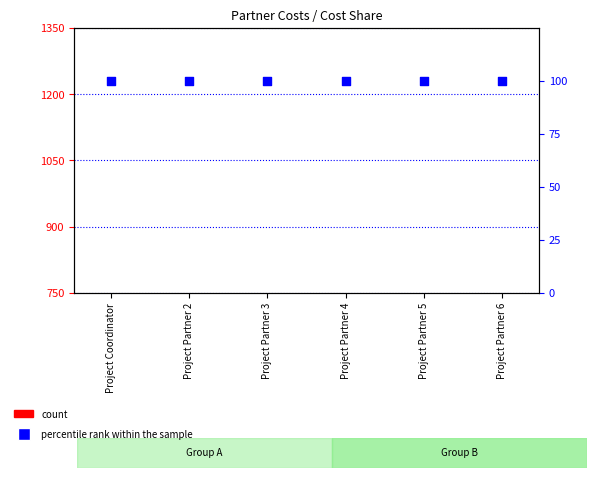

Is the value of percentile rank within the sample at Project Partner 5 greater than the value of count at Project Partner 4?

Yes